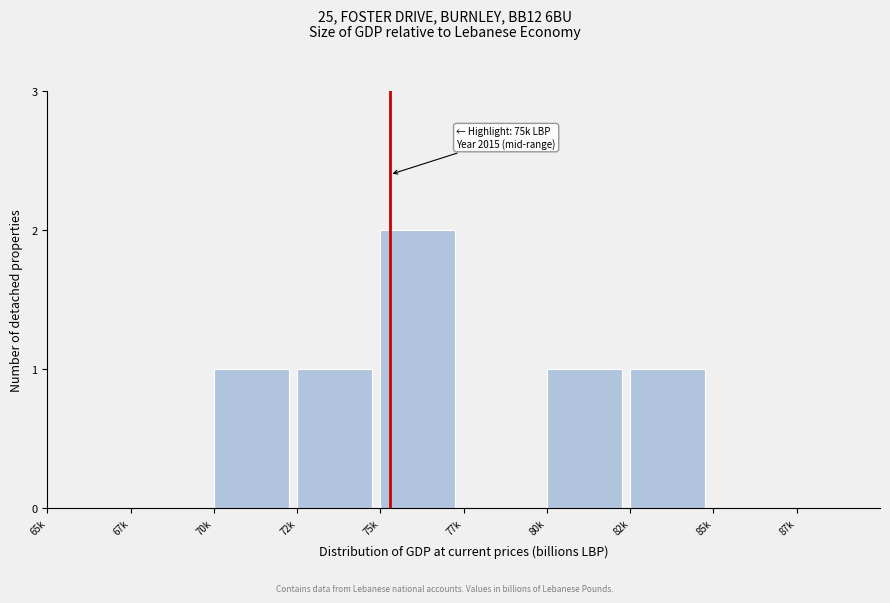

Reading right to left, transcribe all the data shown in this chart.

87k=0	85k=0	82k=1	80k=1	77k=0	75k=2	72k=1	70k=1	67k=0	65k=0